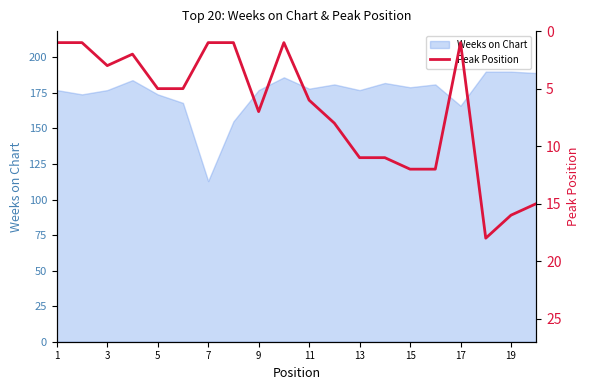

The Weeks on Chart series shows 178 at 11. True or false?

True